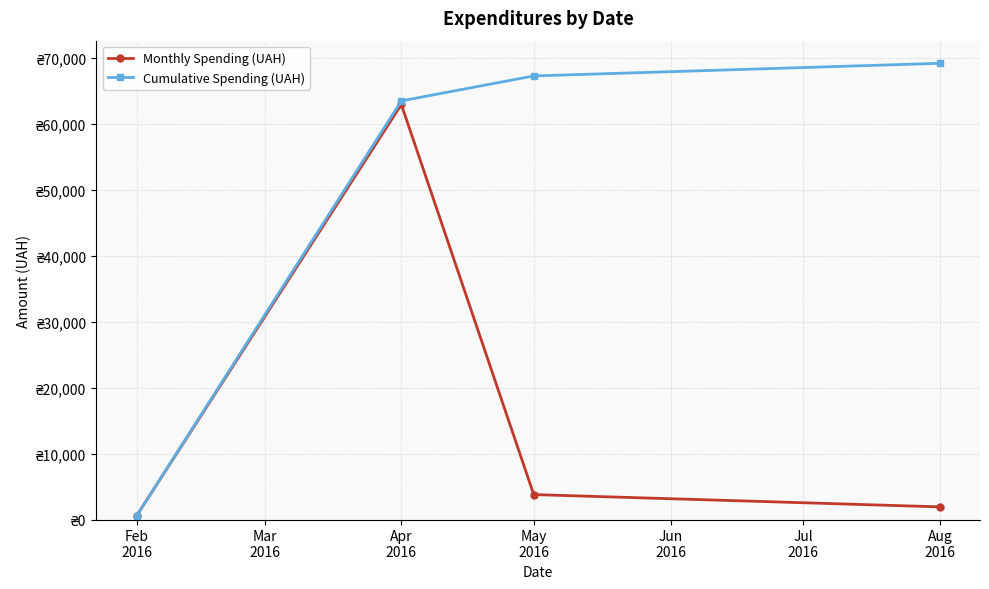

List the series in order of their peak value, lowest first.

Monthly Spending (UAH), Cumulative Spending (UAH)